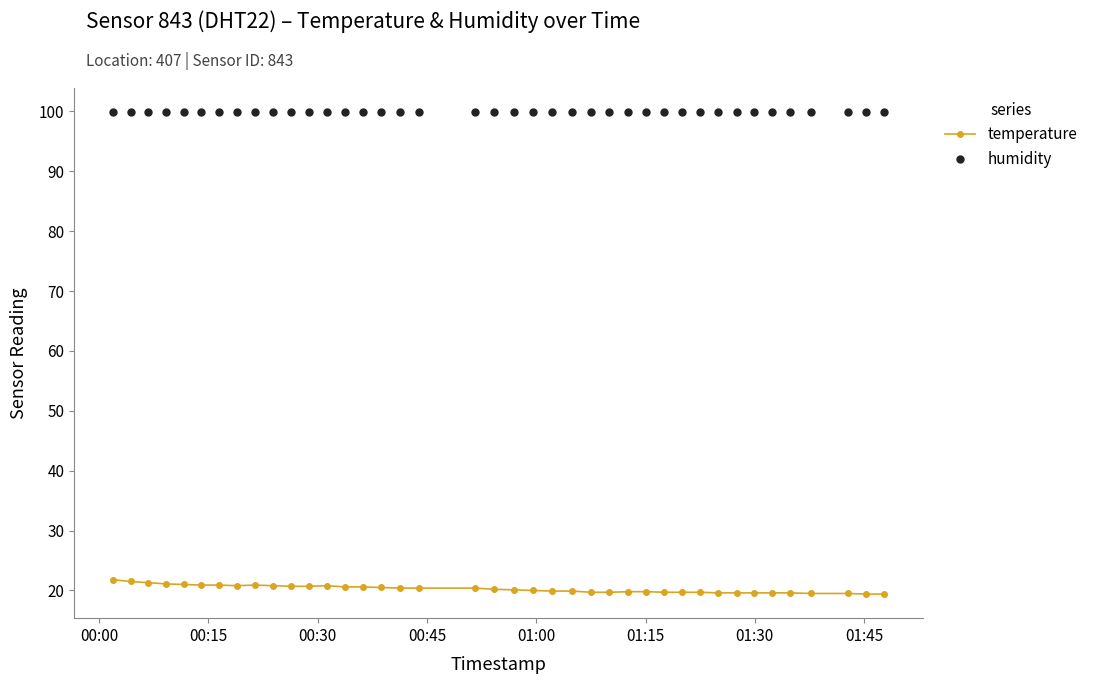

What is the value of the temperature point at the 14th from the left?

20.6